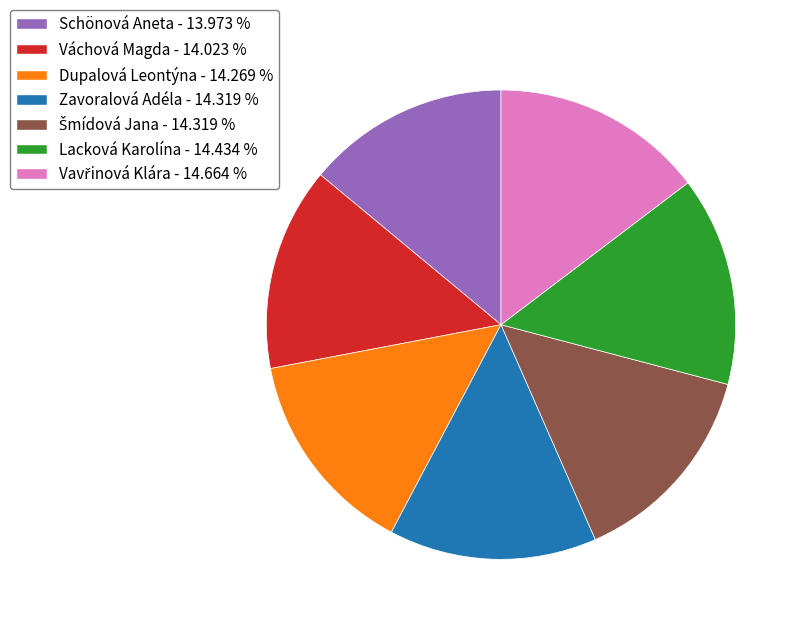

Approximately how many times larger is the value at Dupalová Leontýna - 14.269 % compared to Schönová Aneta - 13.973 %?

1.0